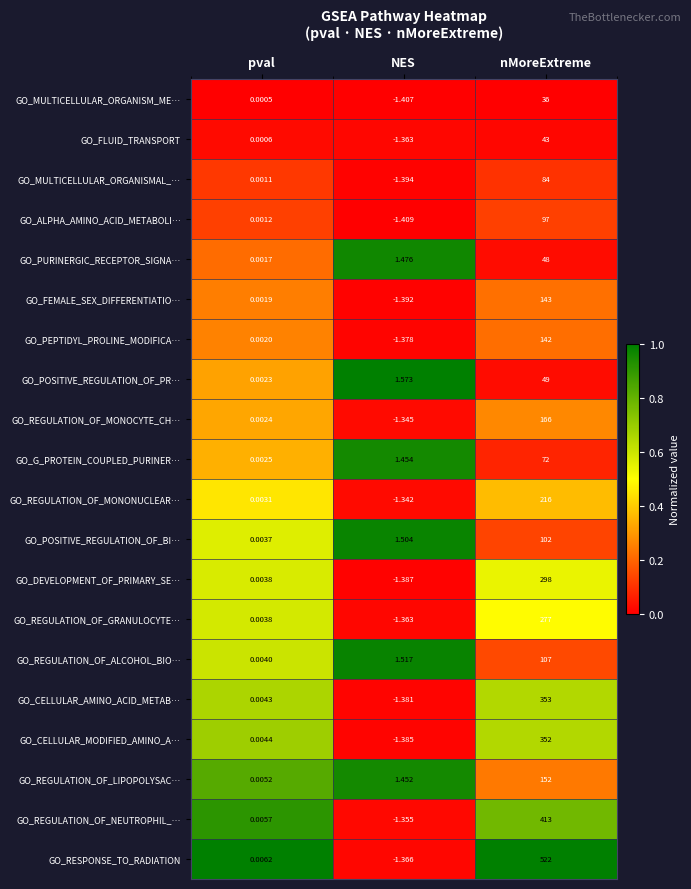

Where is GO_REGULATION_OF_MONONUCLEAR… nearest to the value 107?

pval